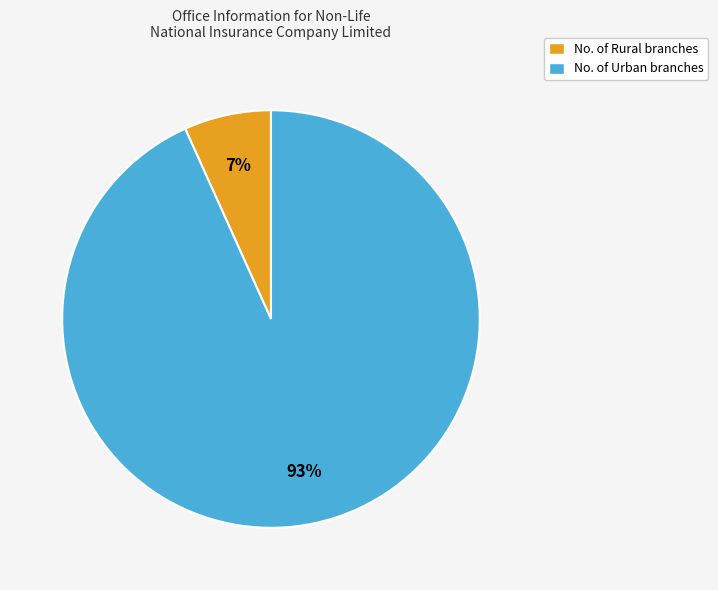

Which slice is the largest?

No. of Urban branches